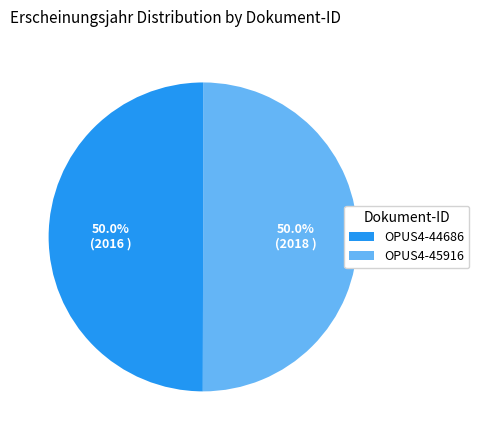

Combined, what portion of the pie is OPUS4-45916 and OPUS4-44686?

100.0%